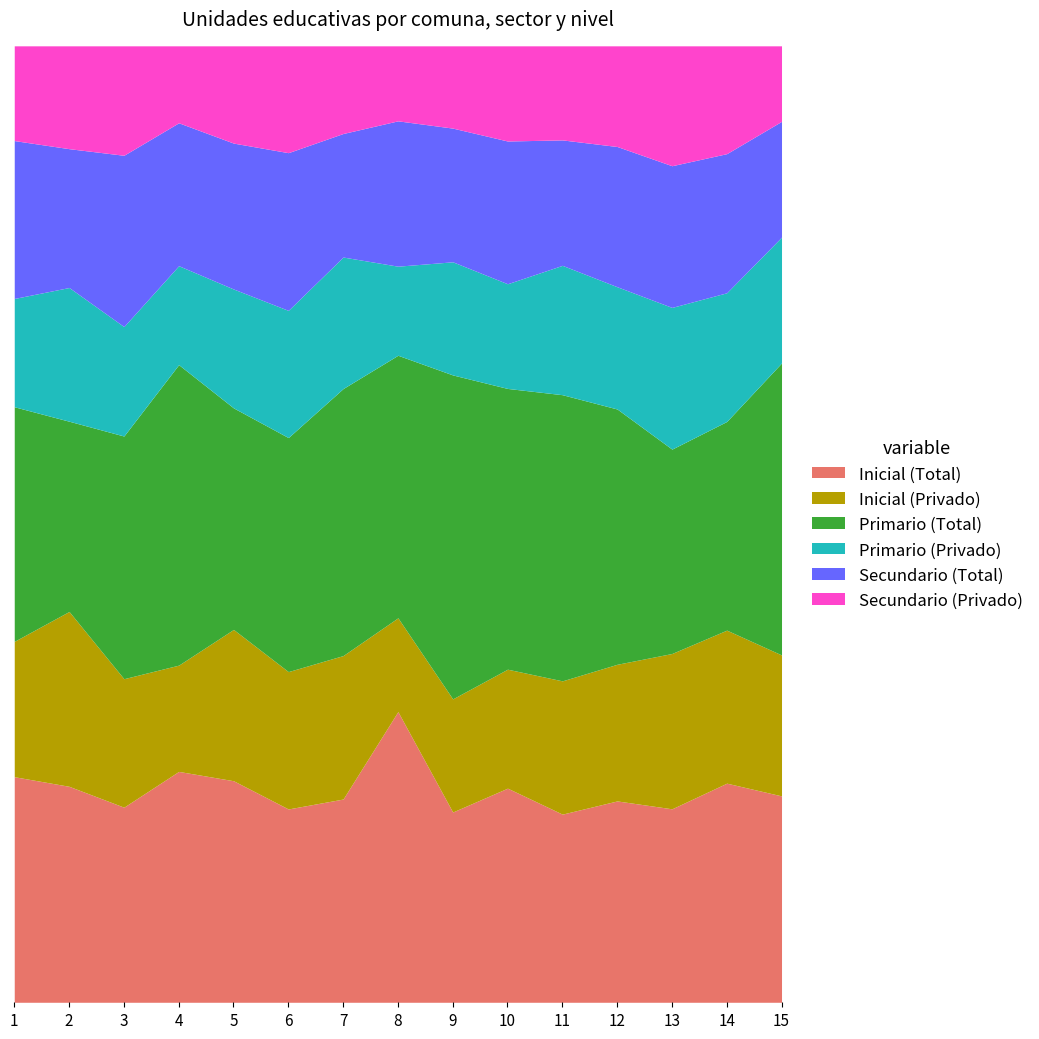

What is the sum of the Inicial (Total) values at 11 and 8?

110